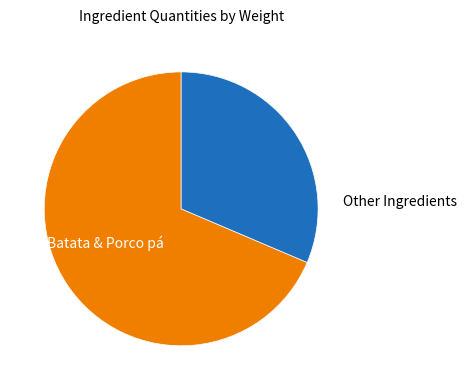

The Other Ingredients slice represents 31% of the pie. True or false?

True